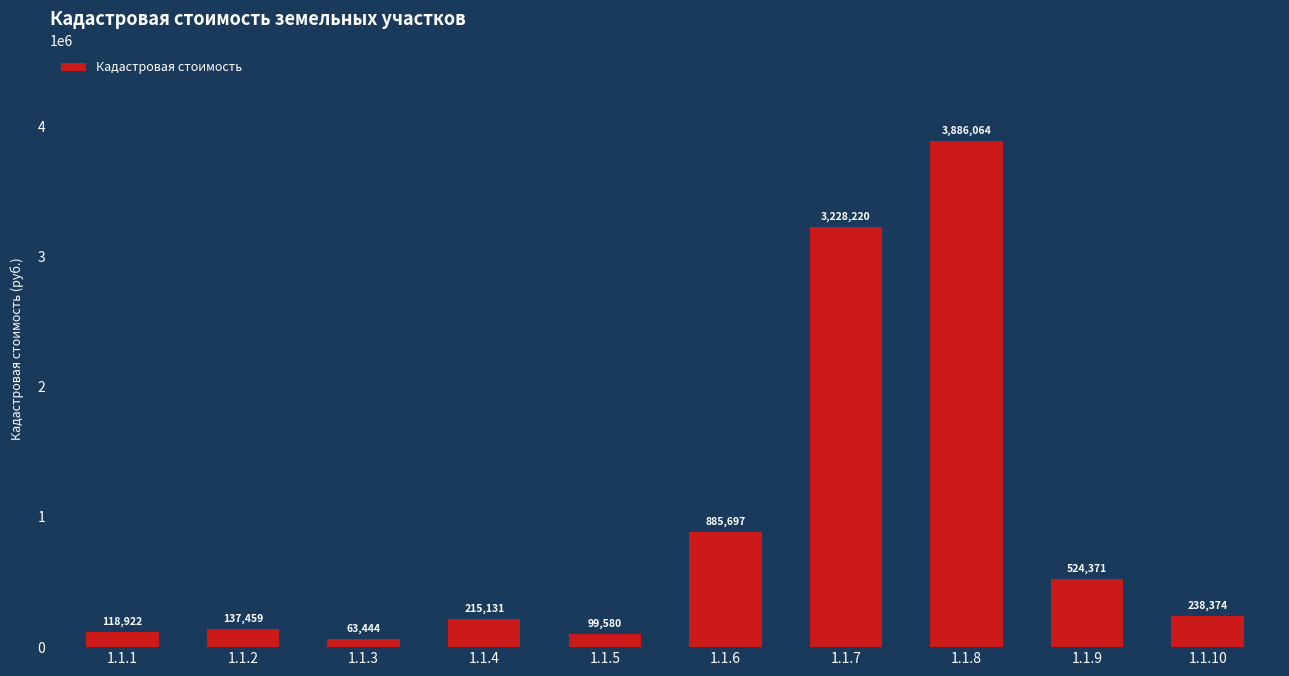

The chart shows a value of 700048.4 at 1.1.9. True or false?

False